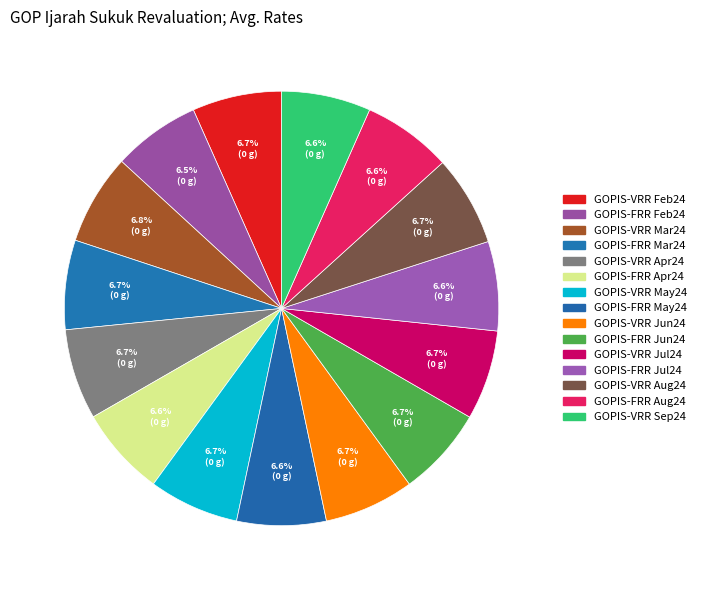

How many segments does this pie chart have?

15